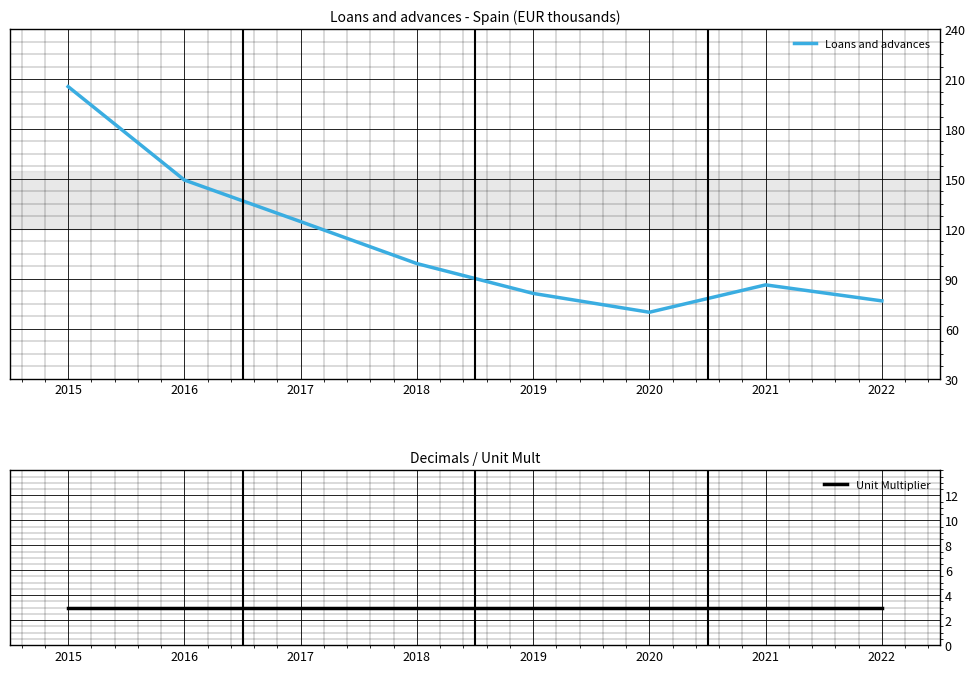

Which series has the largest range (max minus min)?

Loans and advances